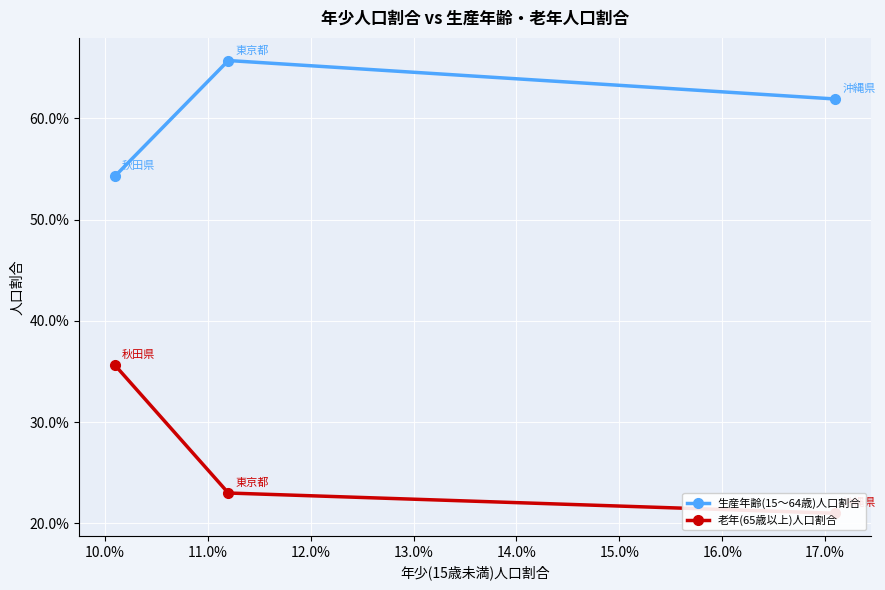

At how many categories does at least one series exceed 0?

3